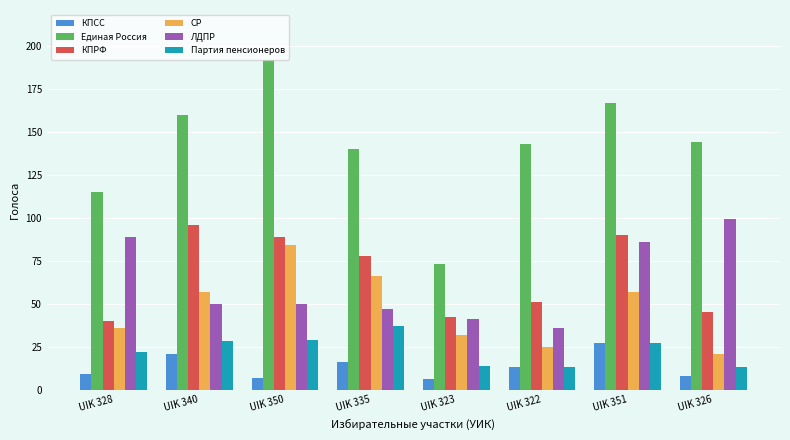

Reading left to right, extract all data points from this chart.

КПСС: UIK 328=9	UIK 340=21	UIK 350=7	UIK 335=16	UIK 323=6	UIK 322=13	UIK 351=27	UIK 326=8
Единая Россия: UIK 328=115	UIK 340=160	UIK 350=192	UIK 335=140	UIK 323=73	UIK 322=143	UIK 351=167	UIK 326=144
КПРФ: UIK 328=40	UIK 340=96	UIK 350=89	UIK 335=78	UIK 323=42	UIK 322=51	UIK 351=90	UIK 326=45
СР: UIK 328=36	UIK 340=57	UIK 350=84	UIK 335=66	UIK 323=32	UIK 322=25	UIK 351=57	UIK 326=21
ЛДПР: UIK 328=89	UIK 340=50	UIK 350=50	UIK 335=47	UIK 323=41	UIK 322=36	UIK 351=86	UIK 326=99
Партия пенсионеров: UIK 328=22	UIK 340=28	UIK 350=29	UIK 335=37	UIK 323=14	UIK 322=13	UIK 351=27	UIK 326=13